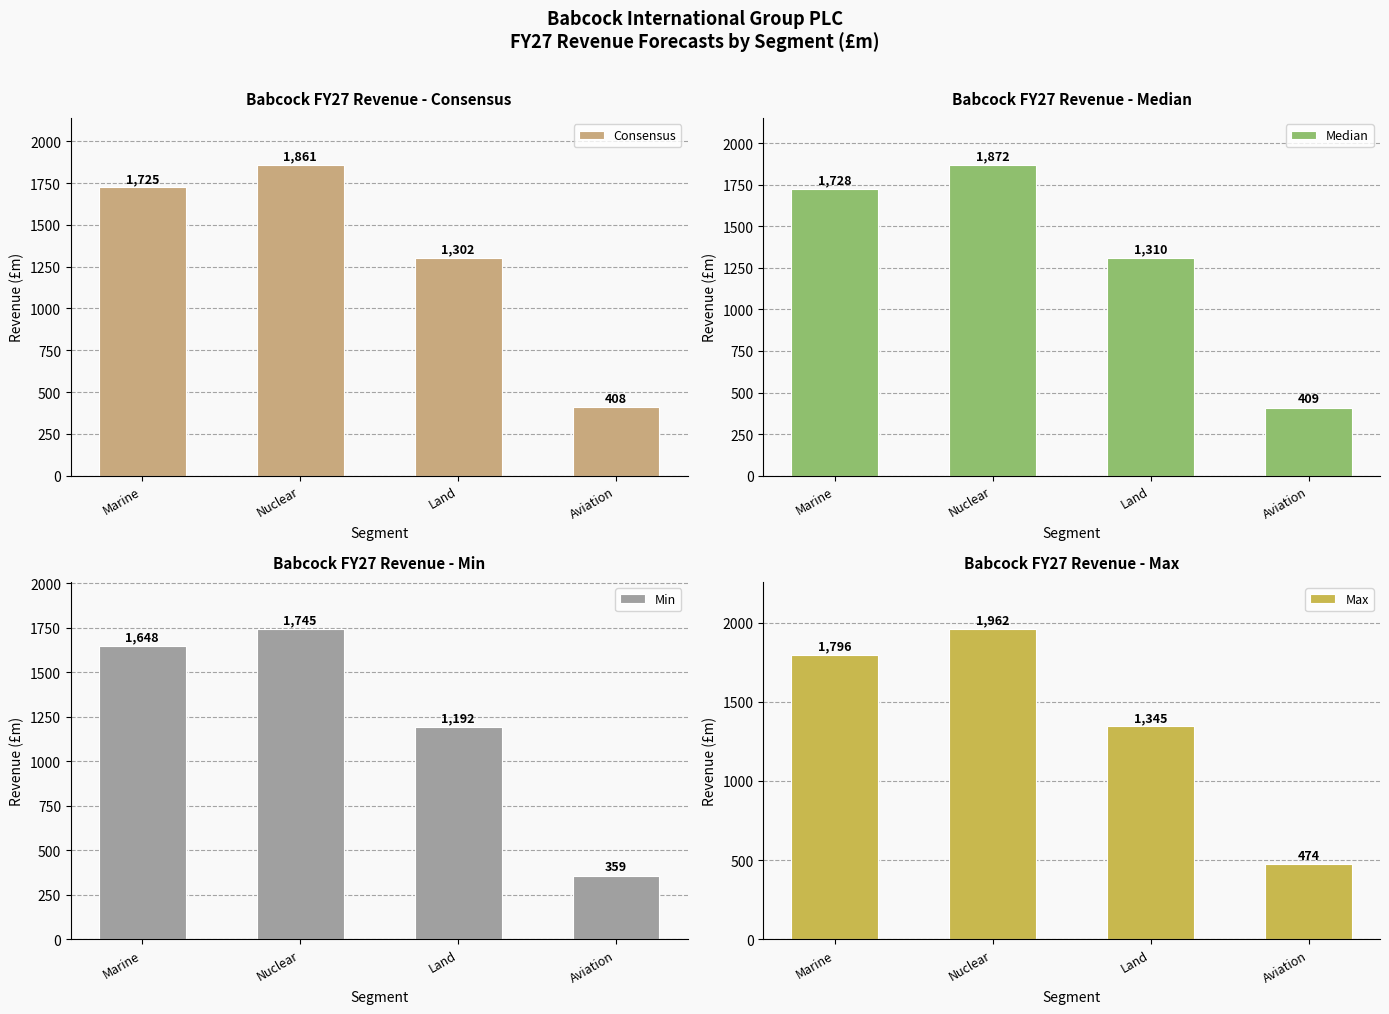

Where does the Consensus series first go above 1724?

Marine